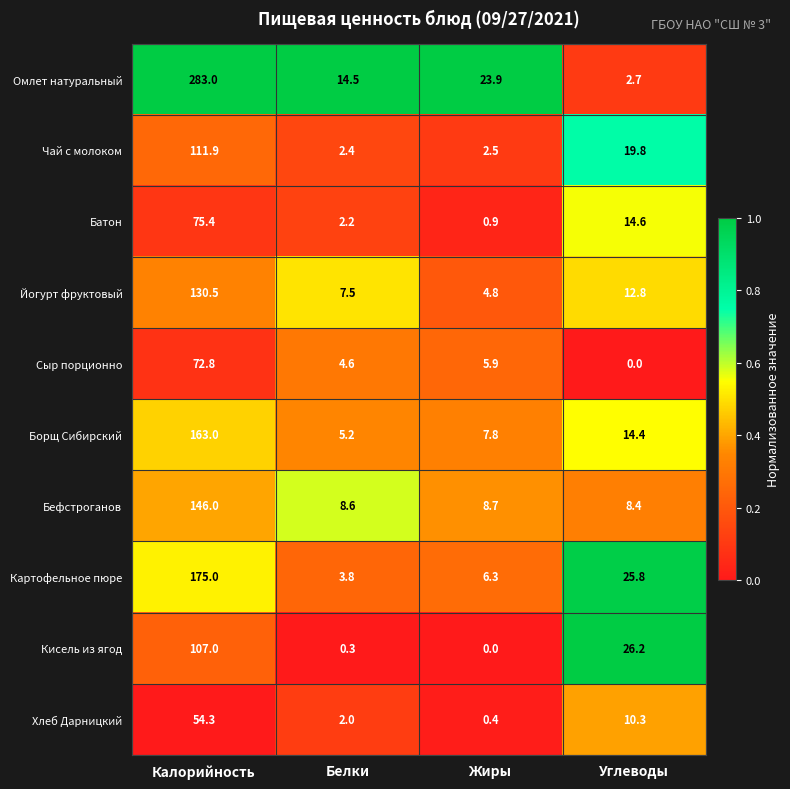

What is the sum of all Чай с молоком values?

136.6